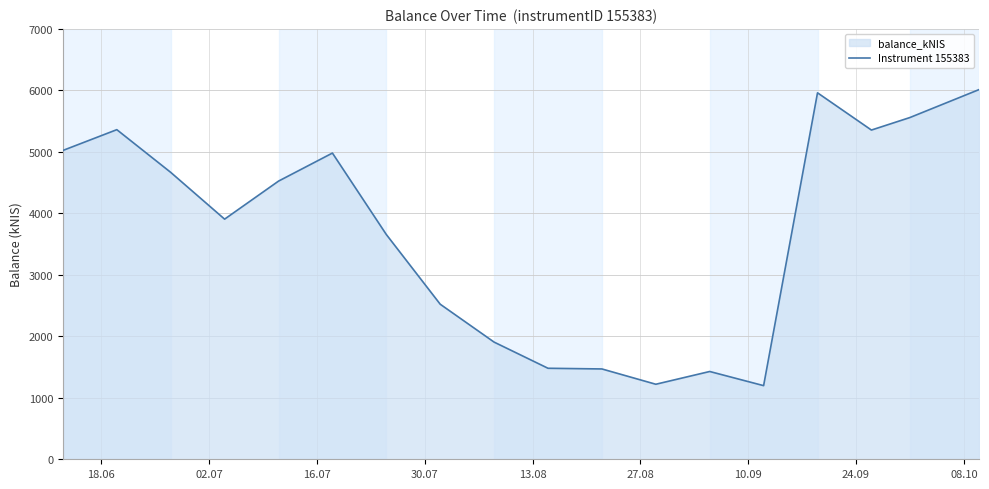

List the labels in order of value, largest first.

2024-10-10, 2024-09-19, 2024-10-01, 2024-06-20, 2024-09-26, 2024-06-13, 2024-07-18, 2024-06-27, 2024-07-11, 2024-07-04, 2024-07-25, 2024-08-01, 2024-08-08, 2024-08-15, 2024-08-22, 2024-09-05, 2024-08-29, 2024-09-12